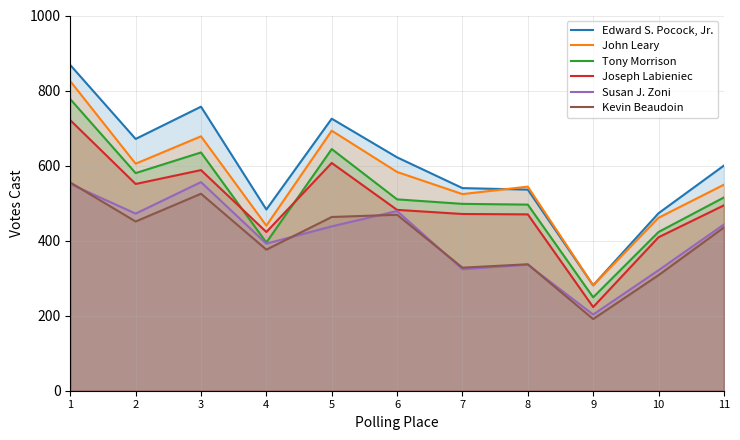

List the labels in order of Tony Morrison value, smallest first.

9, 4, 10, 8, 7, 6, 11, 2, 3, 5, 1